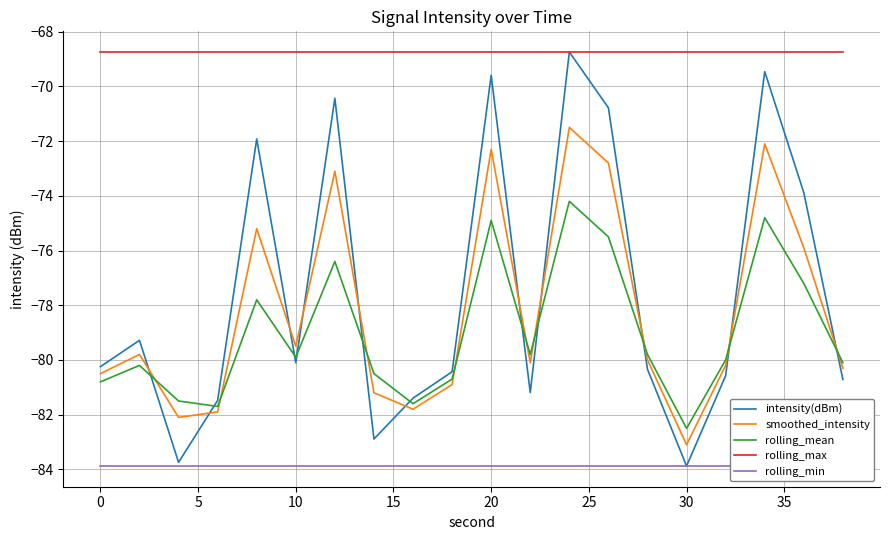

What is the highest value of the rolling_max series?

-68.7